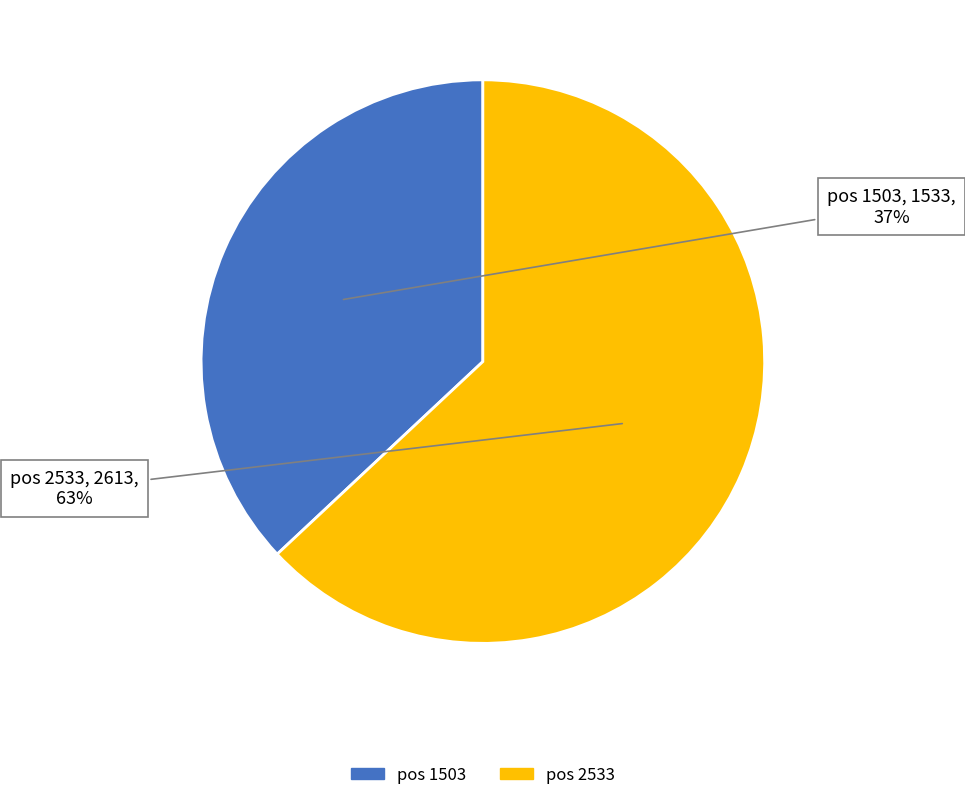

How many segments does this pie chart have?

2